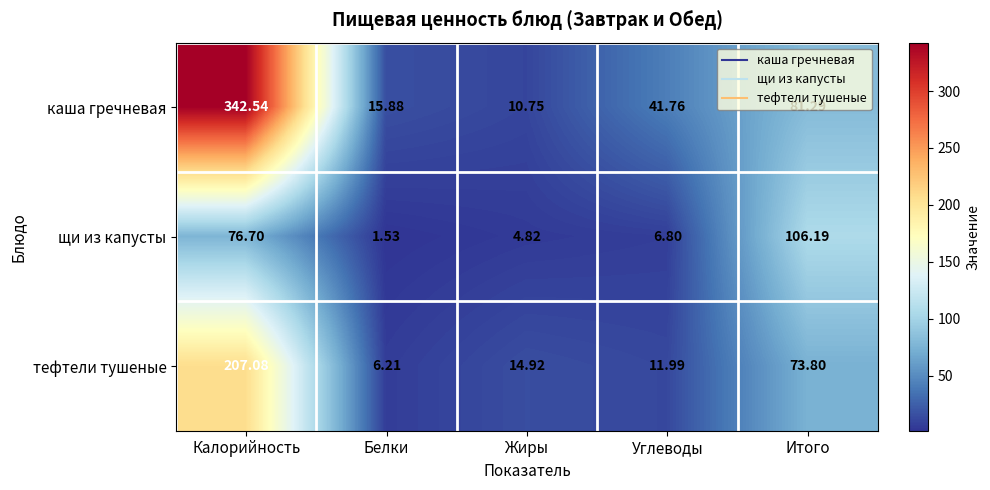

Rank the series by their average value, from lowest to highest.

щи из капусты, тефтели тушеные, каша гречневая